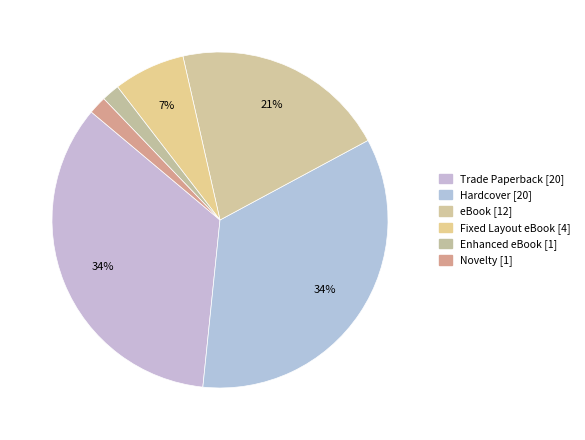

How many slices are in this pie chart?

6